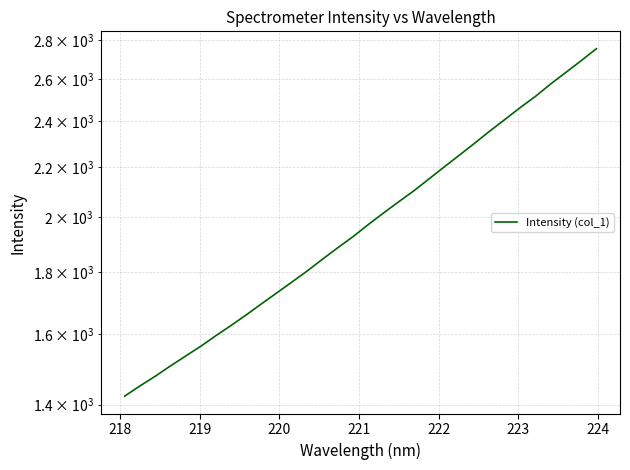

How many values exceed 1971?

16